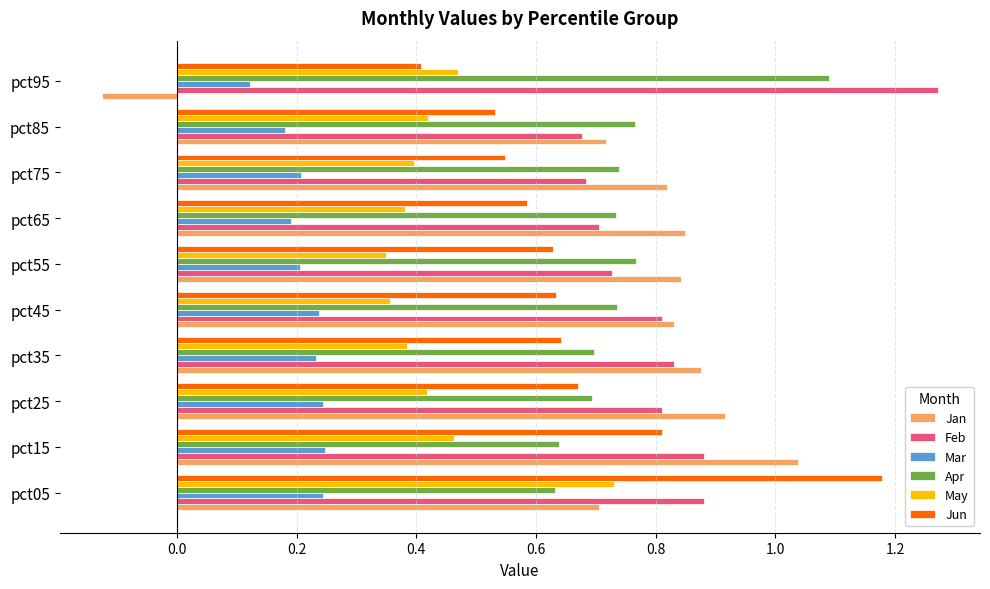

The Jan series shows 0.7 at pct05. True or false?

True